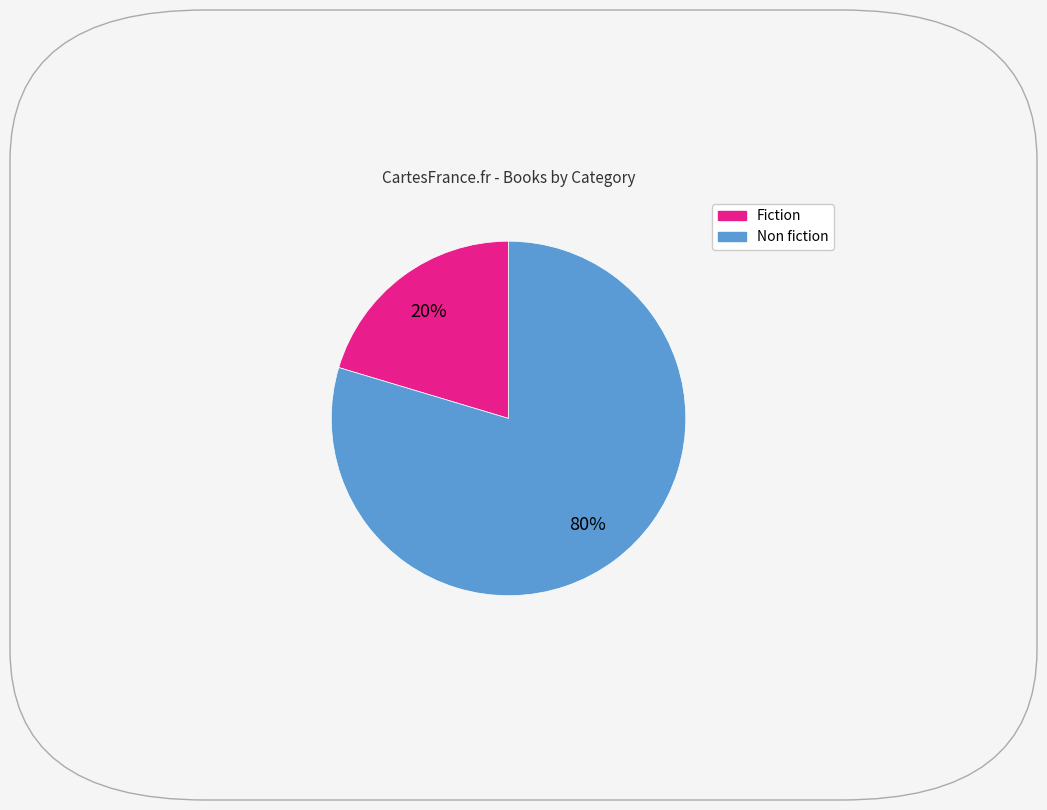

Does any single category account for the majority?

Yes